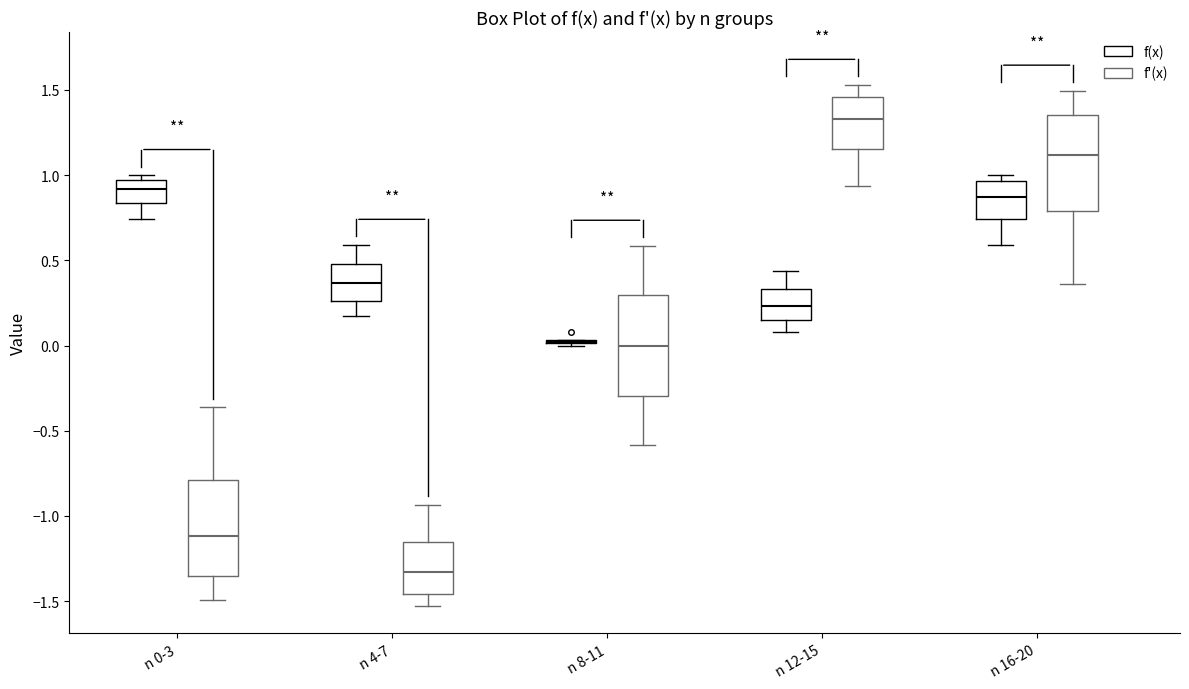

Reading left to right, transcribe this box plot: for each box, give where its median line is, the range the box spans, and where its two whiskers end, as read against the y-axis. The values are not printed on the chart, so give them approximately, as read against the axis.

n 0-3 (f(x)): median 0.90, box 0.85 to 0.95, whiskers 0.75 to 1.00
n 0-3 (f'(x)): median -1.10, box -1.35 to -0.80, whiskers -1.50 to -0.35
n 4-7 (f(x)): median 0.35, box 0.25 to 0.50, whiskers 0.15 to 0.60
n 4-7 (f'(x)): median -1.35, box -1.45 to -1.15, whiskers -1.55 to -0.95
n 8-11 (f(x)): box collapsed to a line at 0.00, whiskers 0.00 to 0.05
n 8-11 (f'(x)): median 0.00, box -0.30 to 0.30, whiskers -0.60 to 0.60
n 12-15 (f(x)): median 0.25, box 0.15 to 0.35, whiskers 0.10 to 0.45
n 12-15 (f'(x)): median 1.35, box 1.15 to 1.45, whiskers 0.95 to 1.55
n 16-20 (f(x)): median 0.85, box 0.75 to 0.95, whiskers 0.60 to 1.00
n 16-20 (f'(x)): median 1.10, box 0.80 to 1.35, whiskers 0.35 to 1.50